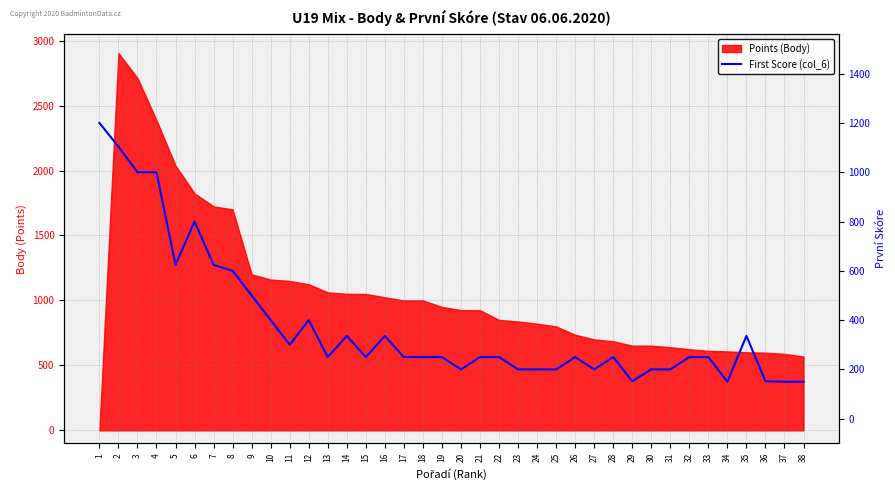

Reading left to right, what are all the values shown in this chart?

1200	1104	1000	1000	624	800	624	600	500	400	300	400	250	336	250	336	250	250	250	200	250	250	200	200	200	250	200	250	152	200	200	250	250	150	336	152	150	150